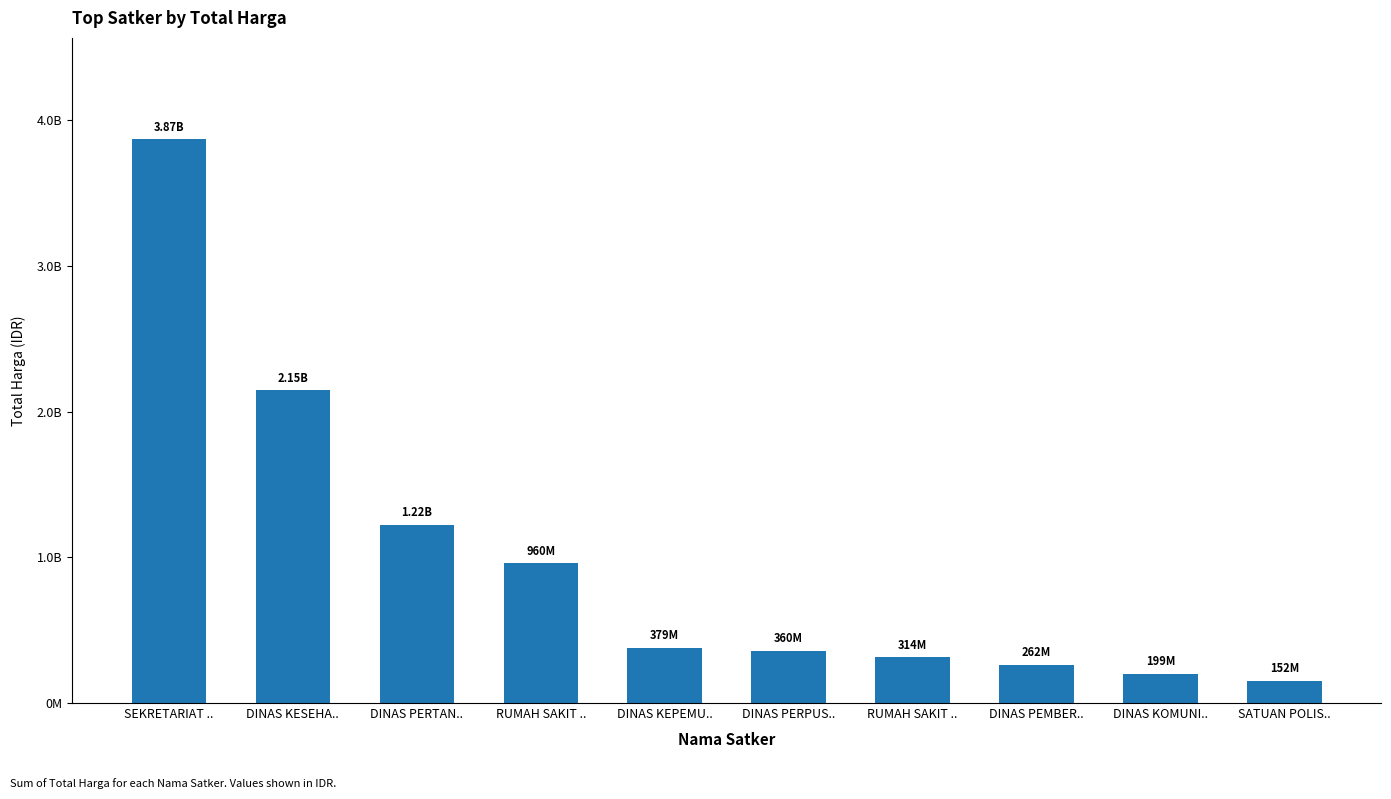

List the labels in order of value, largest first.

SEKRETARIAT .., DINAS KESEHA.., DINAS PERTAN.., RUMAH SAKIT .., DINAS KEPEMU.., DINAS PERPUS.., RUMAH SAKIT .., DINAS PEMBER.., DINAS KOMUNI.., SATUAN POLIS..